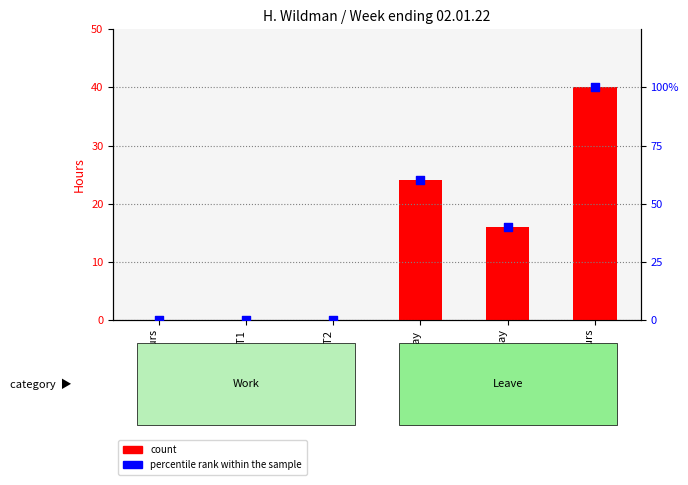

Which series contains the lowest Y value?

count